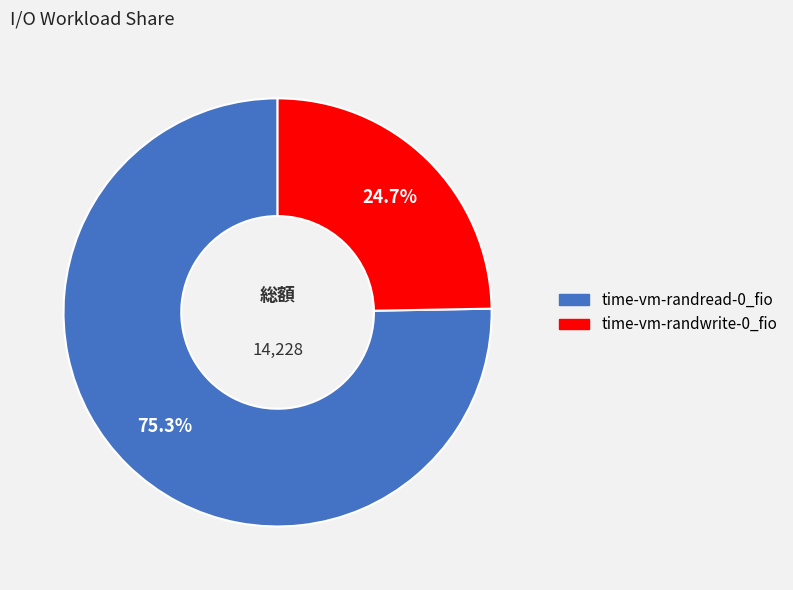

Which category accounts for the majority?

time-vm-randread-0_fio